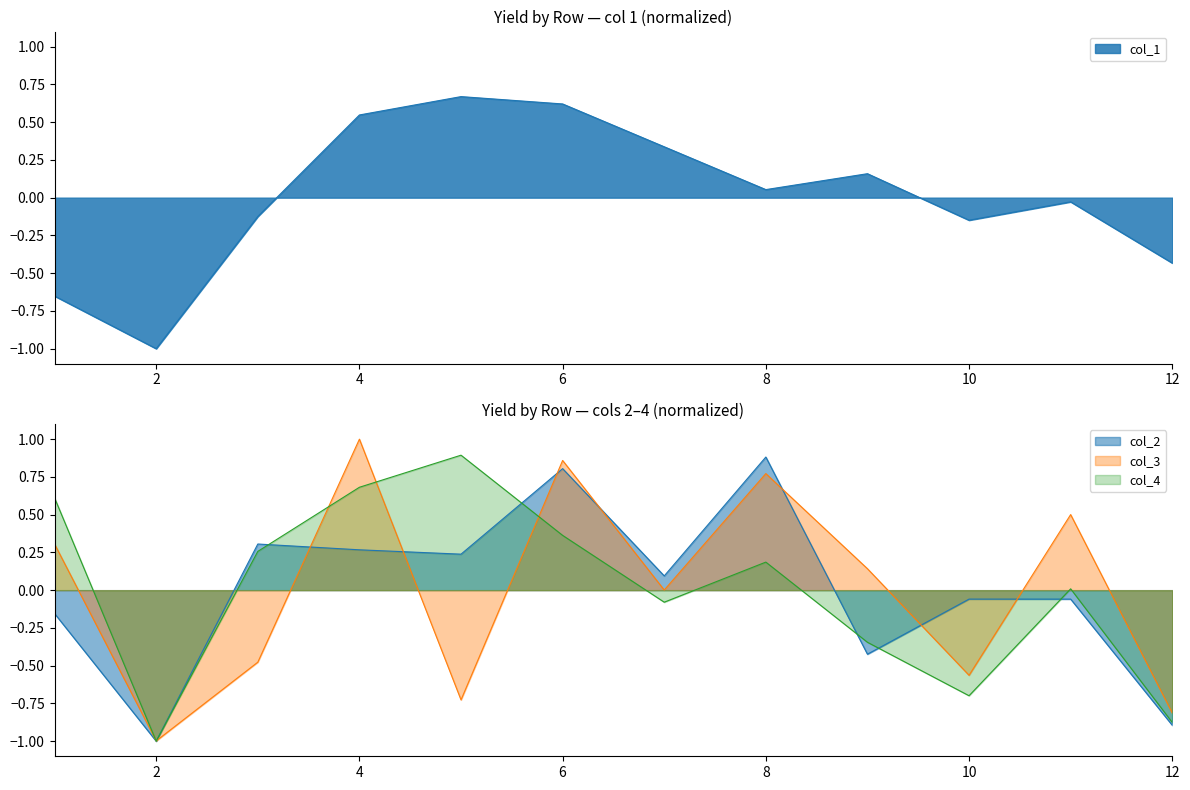

Reading left to right, extract all data points from this chart.

col_1: 1=-0.7	2=-1.0	3=-0.1	4=0.5	5=0.7	6=0.6	7=0.3	8=0.1	9=0.2	10=-0.1	11=-0.0	12=-0.4
col_2: 1=-0.2	2=-1.0	3=0.3	4=0.3	5=0.2	6=0.8	7=0.1	8=0.9	9=-0.4	10=-0.1	11=-0.1	12=-0.9
col_3: 1=0.3	2=-1.0	3=-0.5	4=1.0	5=-0.7	6=0.9	7=0.0	8=0.8	9=0.1	10=-0.6	11=0.5	12=-0.8
col_4: 1=0.6	2=-1.0	3=0.3	4=0.7	5=0.9	6=0.4	7=-0.1	8=0.2	9=-0.3	10=-0.7	11=0.0	12=-0.9